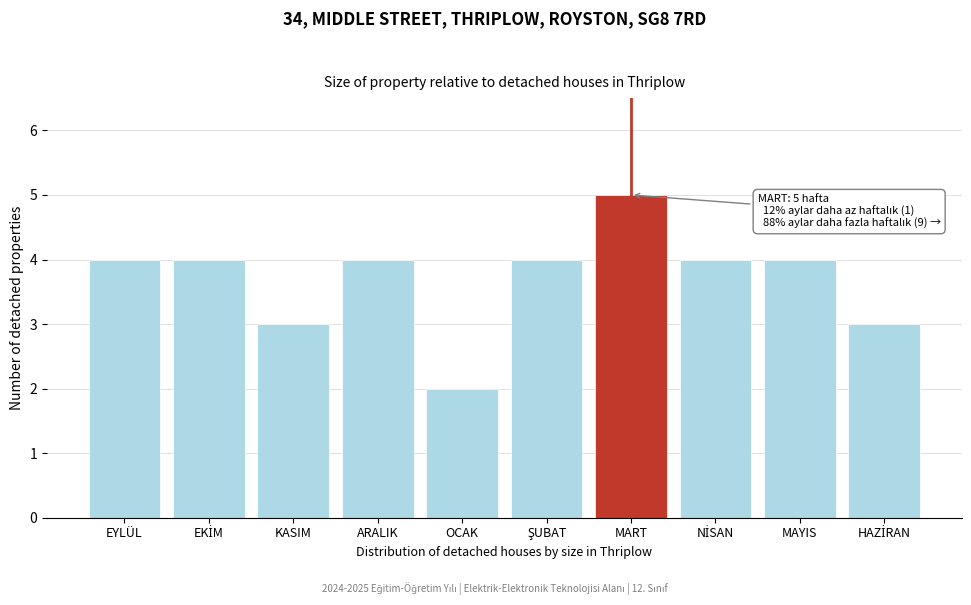

Reading right to left, list all the values displayed in this chart.

3	4	4	5	4	2	4	3	4	4